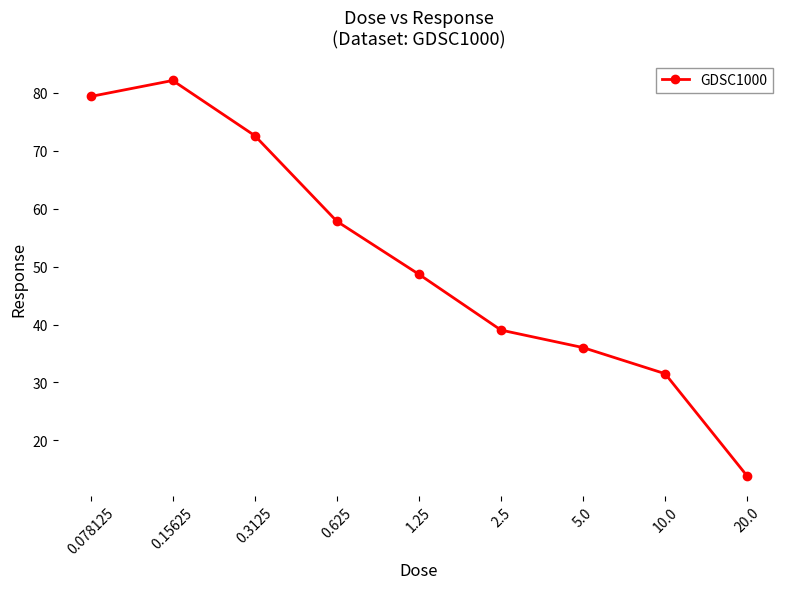

Approximately how many times larger is the value at 5.0 compared to 10.0?

1.1